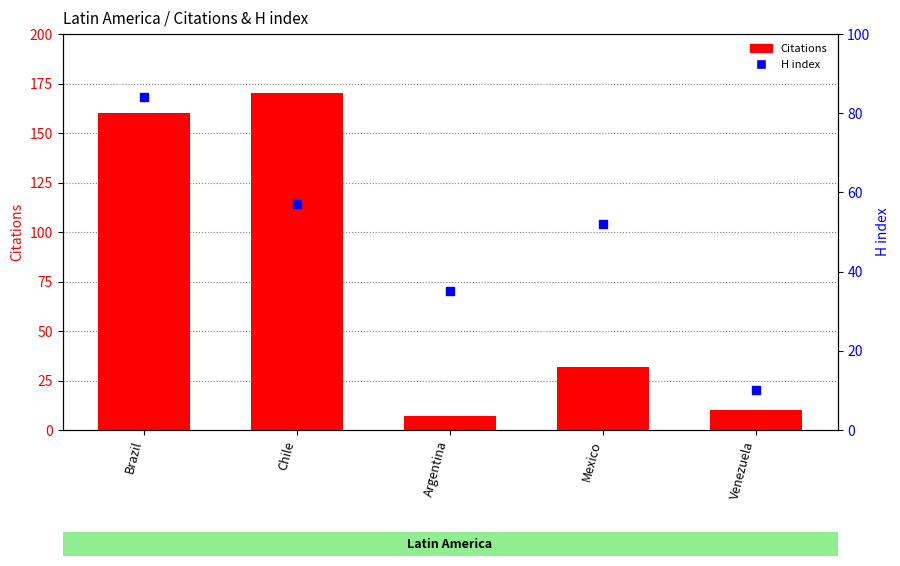

Which series has the largest total across all categories?

Citations